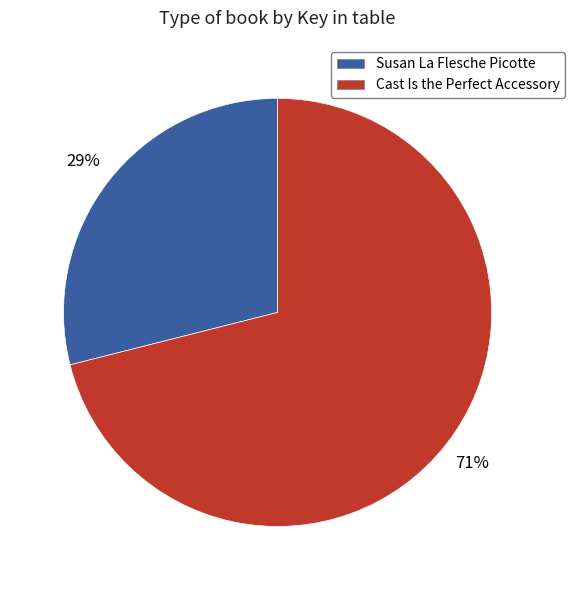

Count the number of slices in the pie.

2